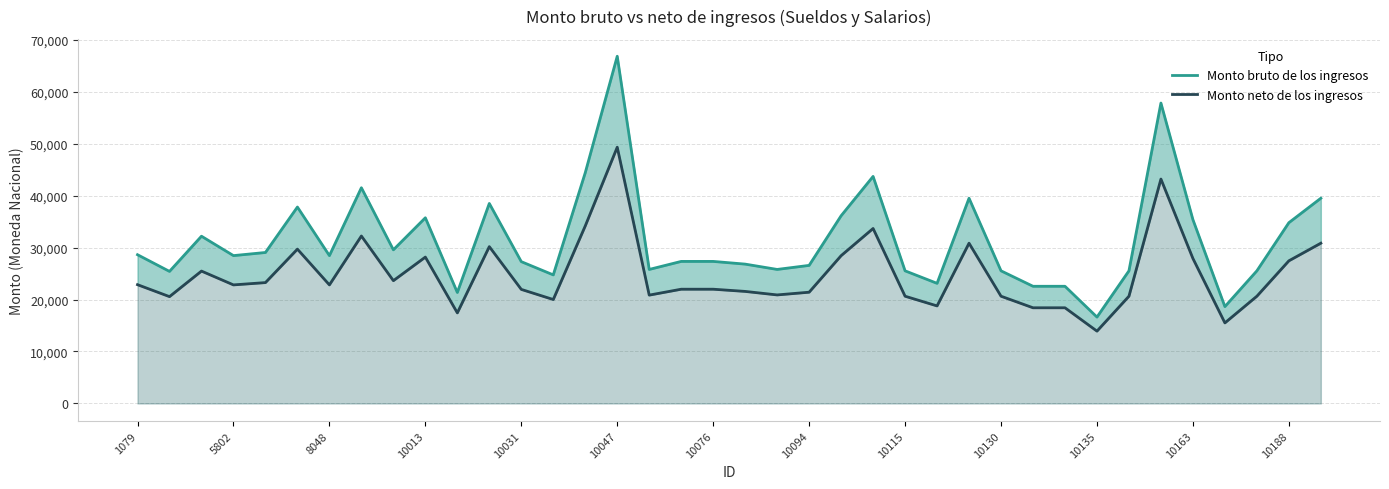

True or false: Monto neto de los ingresos and Monto bruto de los ingresos intersect in this chart.

False